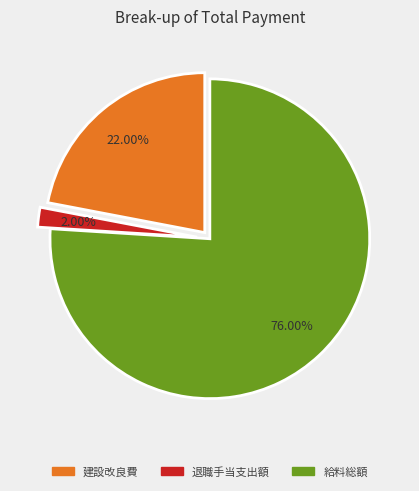

To the nearest percent, what is the difference between the largest and smallest slice percentages?

74%